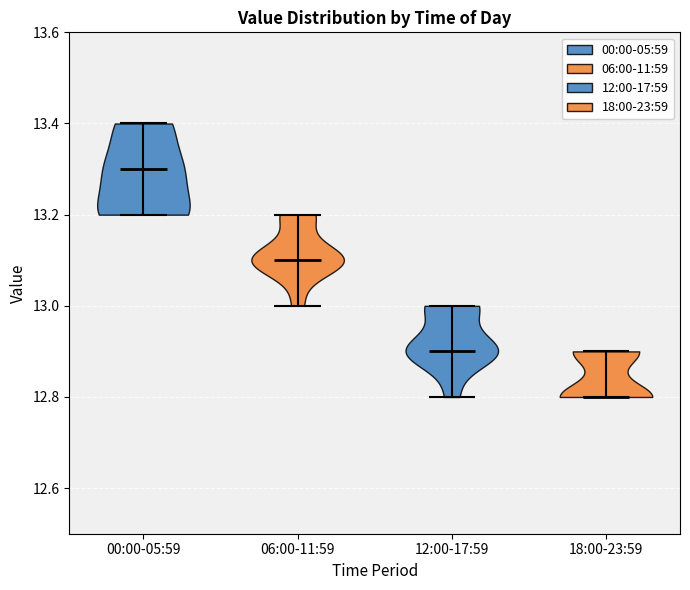

Which violin has the lowest median line?

18:00-23:59